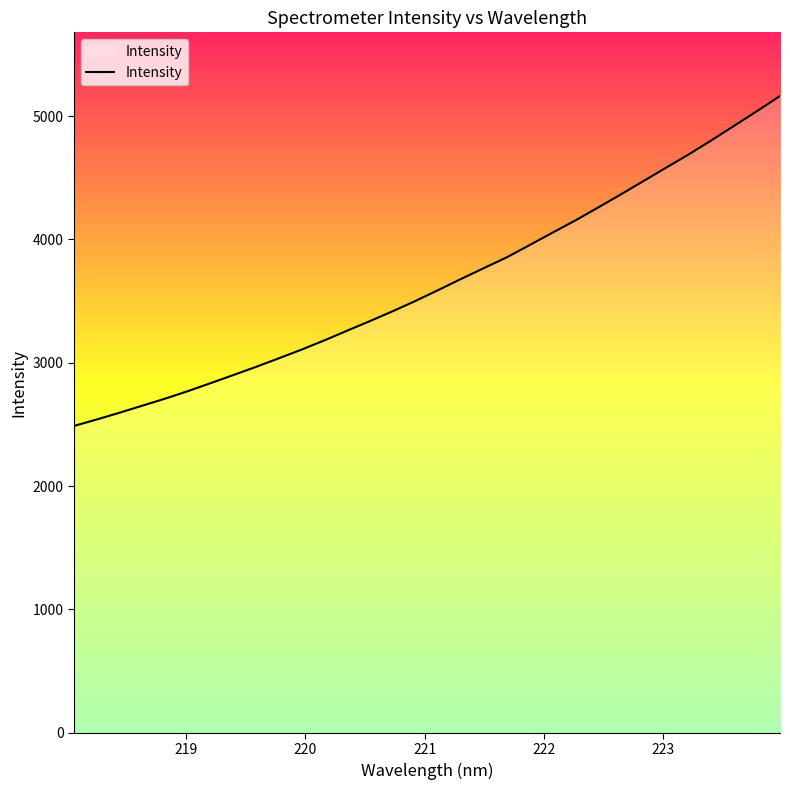

What is the greatest value displayed?

5163.4